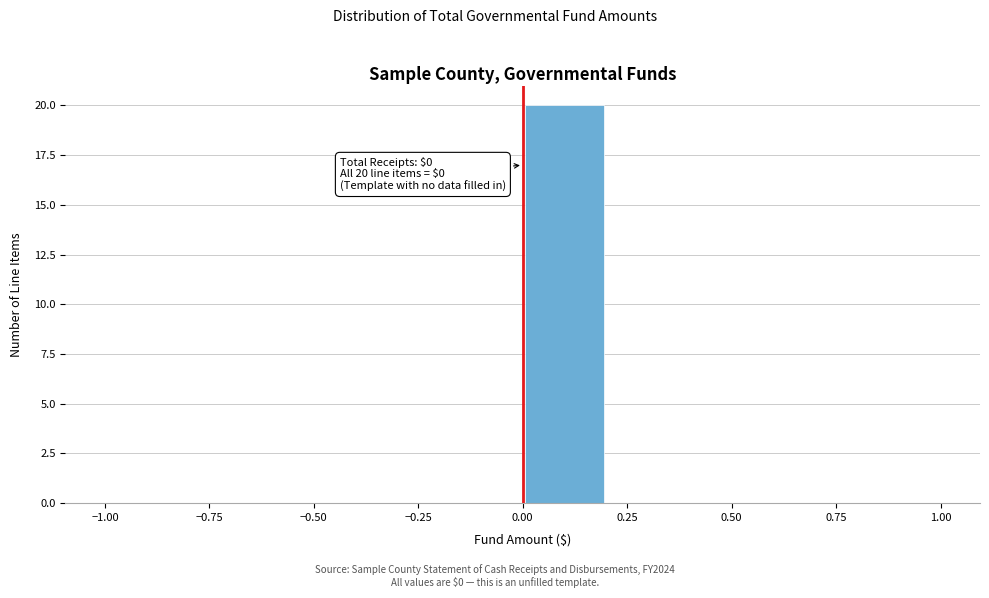

Over which range of the x-axis is the bar tallest?

0.0 to 0.2